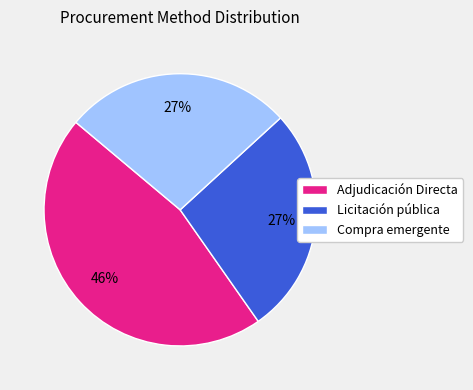

True or false: Licitación pública accounts for 27% of the total.

True